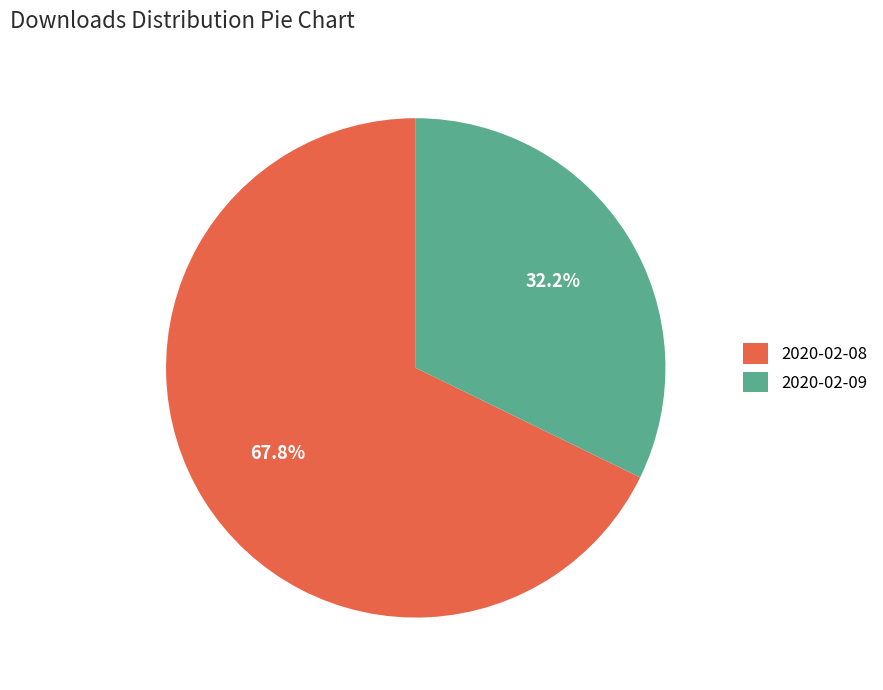

To the nearest percent, what is the difference between the largest and smallest slice percentages?

36%